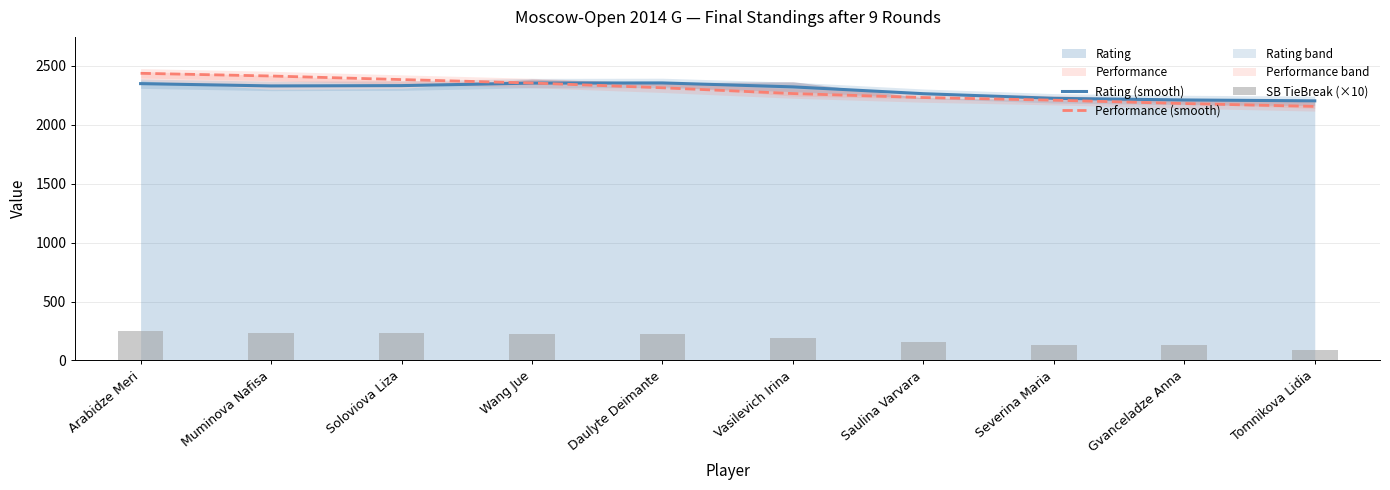

The value of Performance (smooth) at Vasilevich Irina is 2264.5. True or false?

True